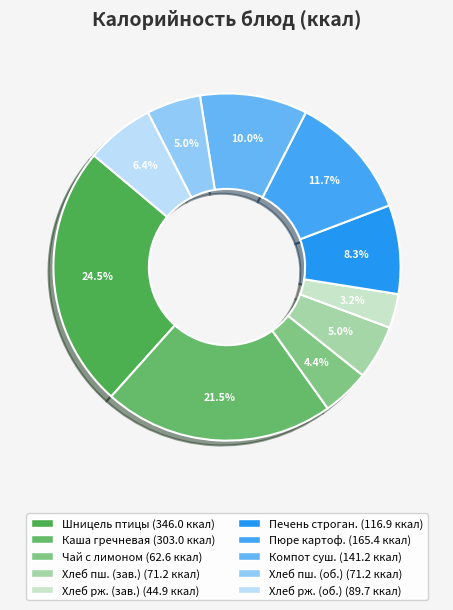

Which slice is the smallest?

Хлеб ржано-пшеничный (завтрак)